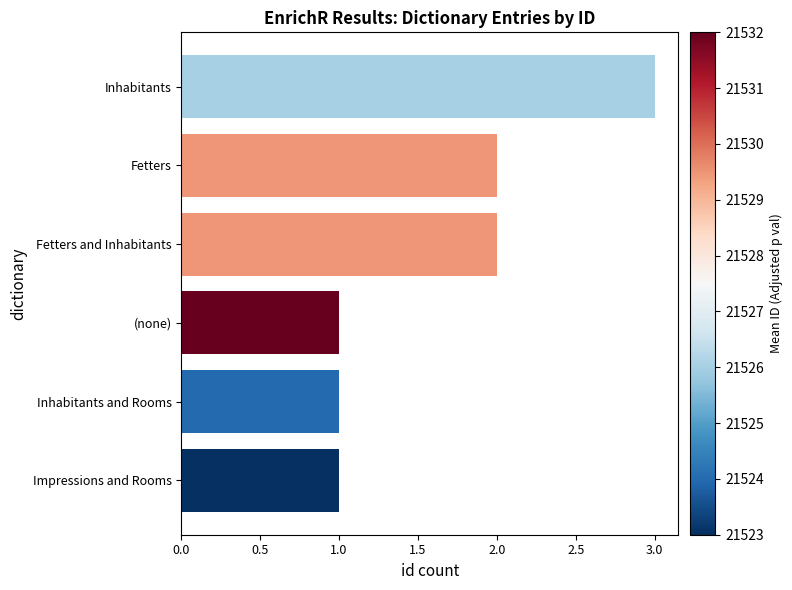

What is the smallest value displayed?

1